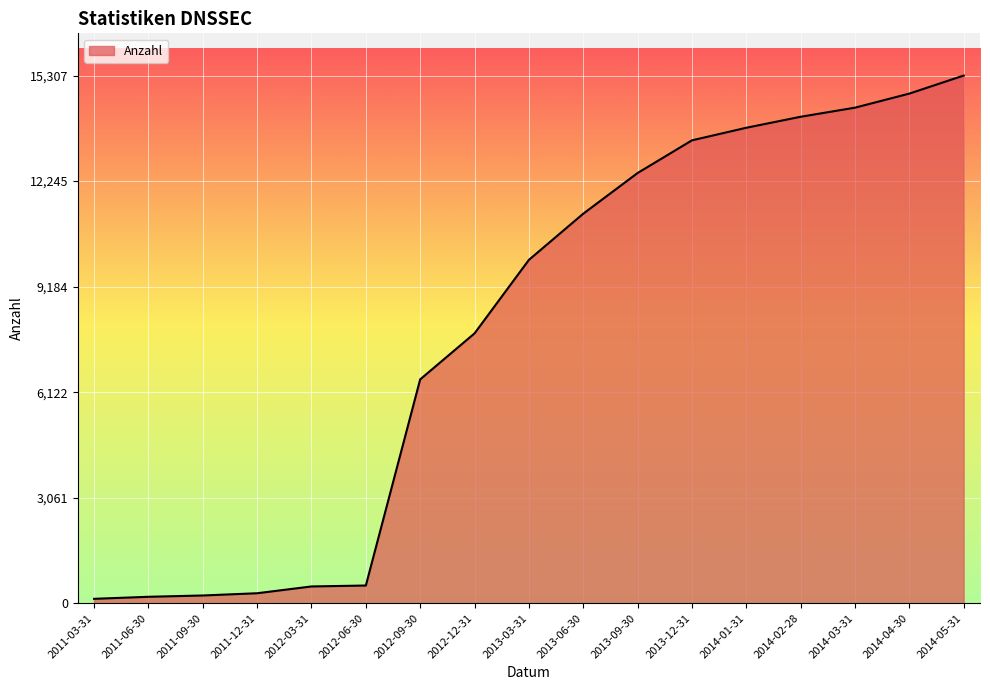

The value at 2014-04-30 is 19492. True or false?

False